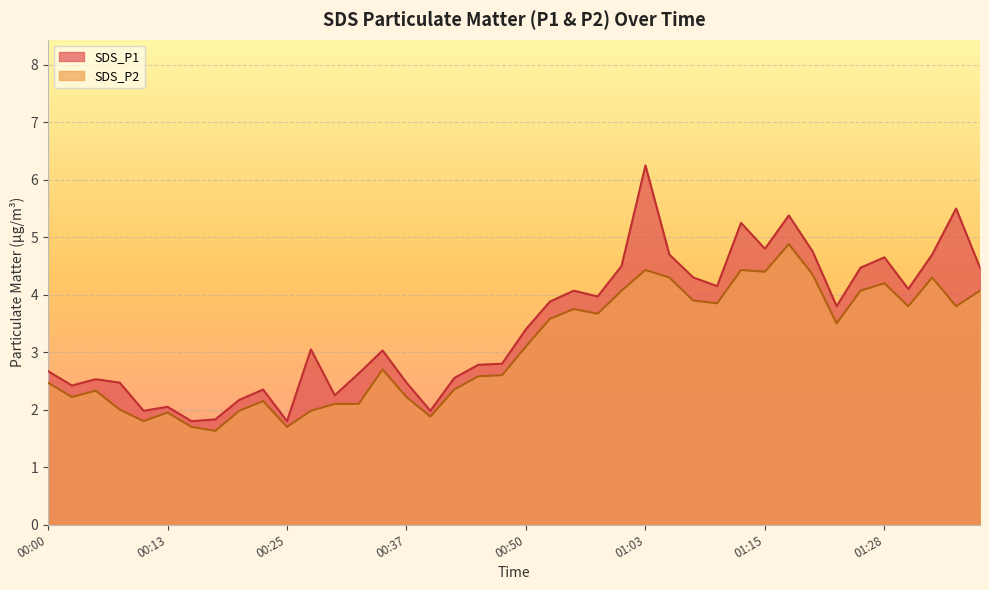

What is the label of the 9th point from the right?

01:18